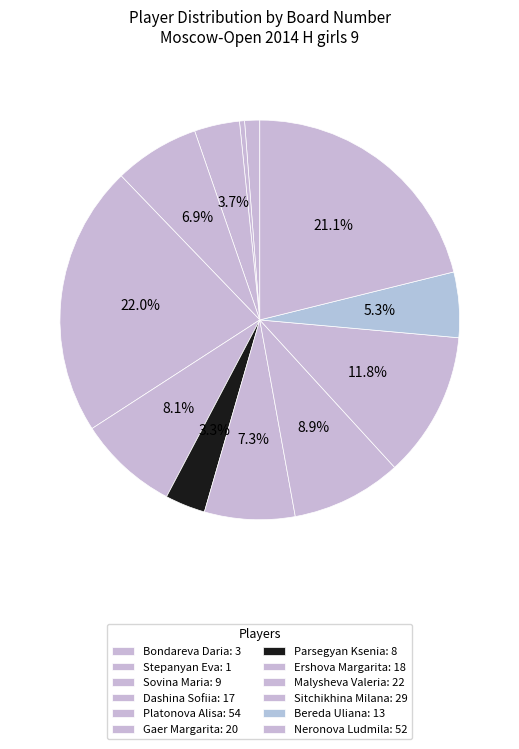

To the nearest percent, what is the difference between the Neronova Ludmila and Bondareva Daria slice percentages?

20%